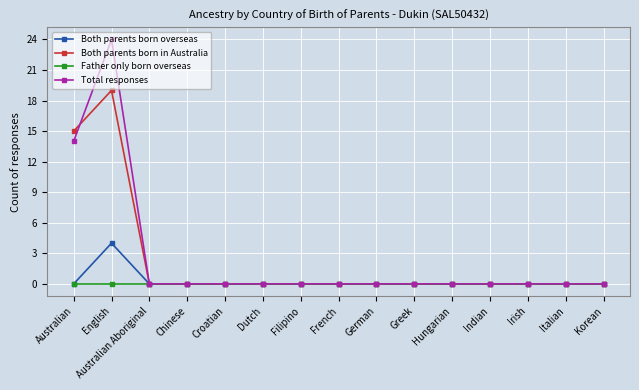

Reading left to right, transcribe all the data shown in this chart.

Both parents born overseas: 0	4	0	0	0	0	0	0	0	0	0	0	0	0	0
Both parents born in Australia: 15	19	0	0	0	0	0	0	0	0	0	0	0	0	0
Father only born overseas: 0	0	0	0	0	0	0	0	0	0	0	0	0	0	0
Total responses: 14	24	0	0	0	0	0	0	0	0	0	0	0	0	0